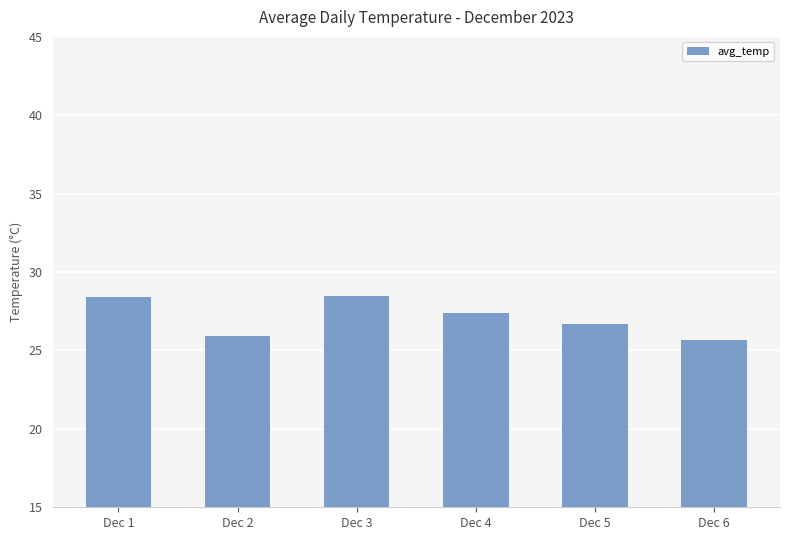

True or false: the data shows 46.2 at Dec 3.

False